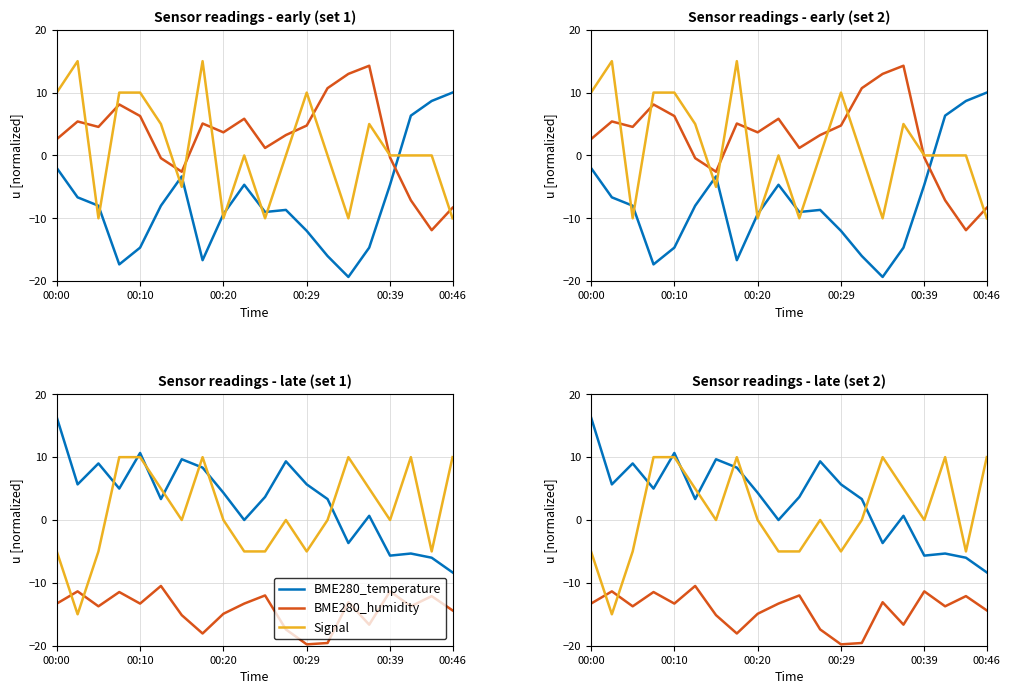

What are all the series names shown in the legend?

BME280_temperature, BME280_humidity, Signal